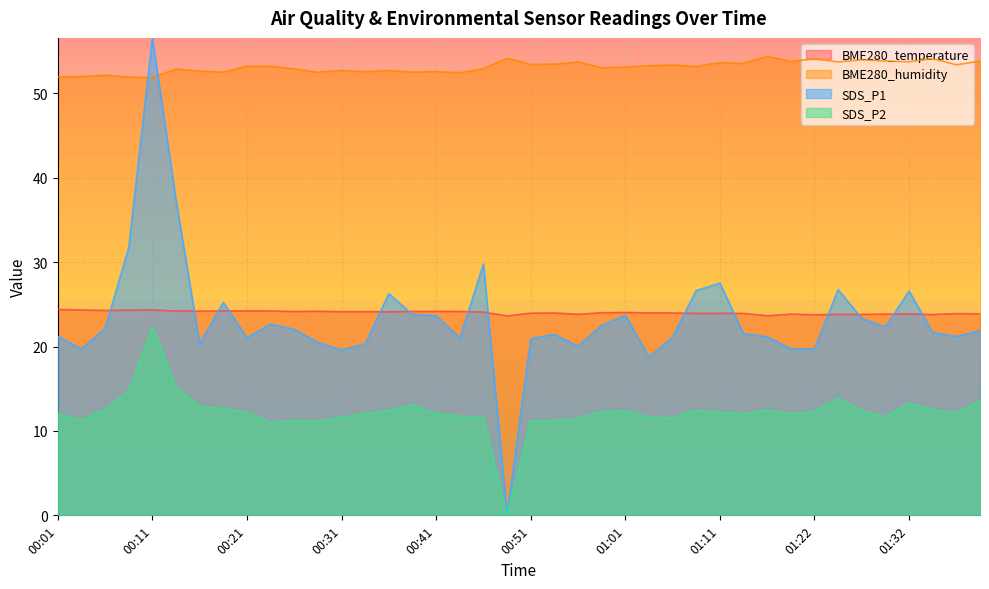

Rank the categories by SDS_P1 value from lowest to highest.

00:48, 01:04, 00:31, 00:03, 01:19, 01:22, 00:56, 00:16, 00:33, 00:28, 00:51, 00:43, 00:21, 01:06, 01:17, 00:01, 01:37, 00:54, 01:14, 01:34, 01:39, 00:26, 00:06, 01:29, 00:59, 00:23, 01:27, 00:41, 01:01, 00:38, 00:18, 00:36, 01:32, 01:09, 01:24, 01:11, 00:46, 00:08, 00:13, 00:11